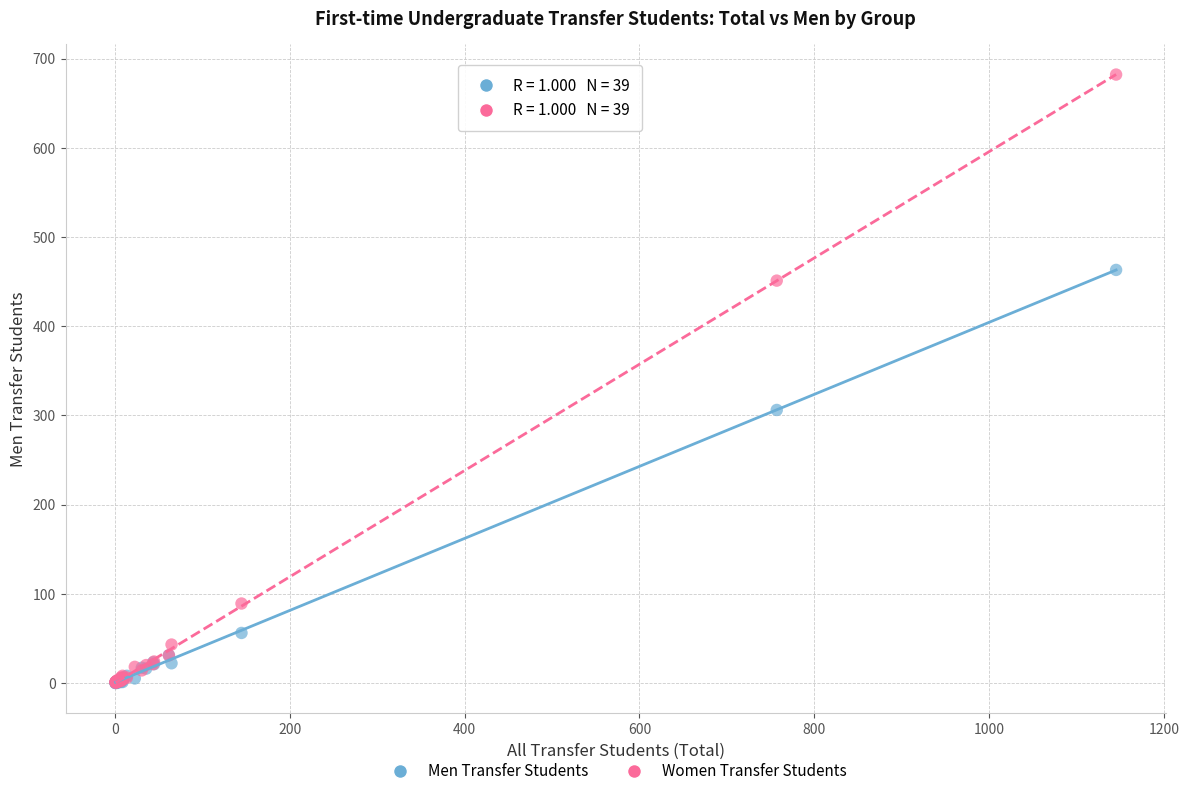

In the Men Transfer Students series, what Y value is closest to 231?

306